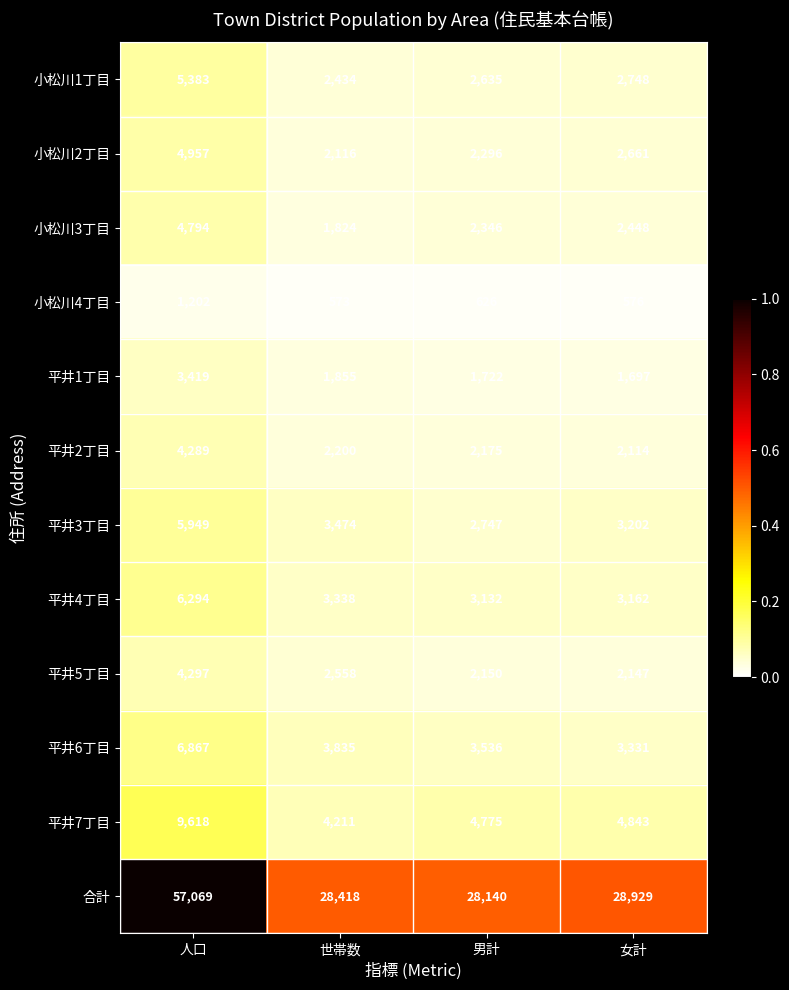

At which category is the sum across all series the highest?

人口